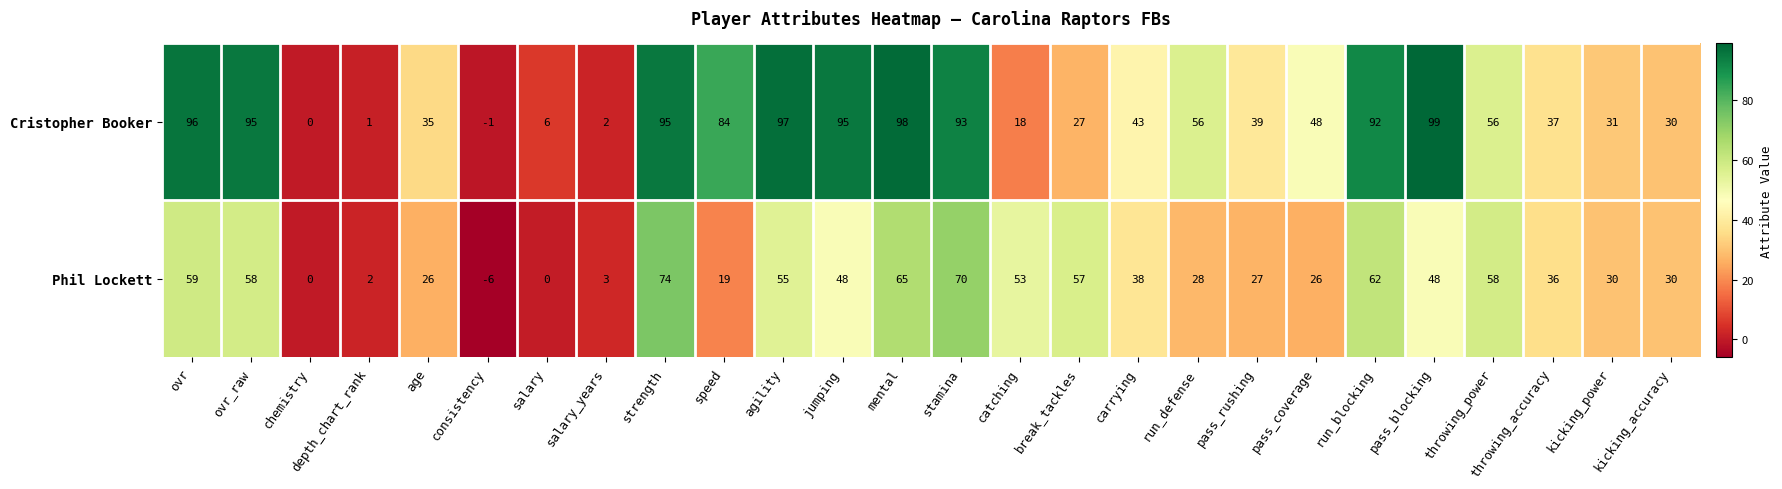

At which label does Phil Lockett first exceed 38?

ovr